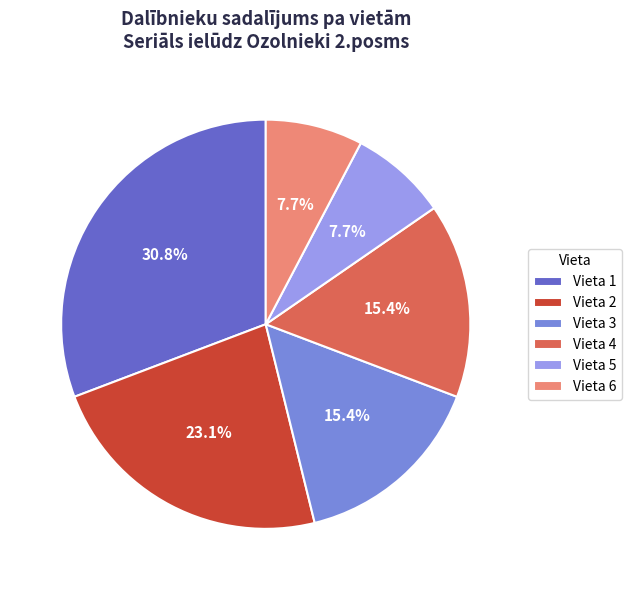

To the nearest percent, what percentage of the pie is Vieta 2?

23%